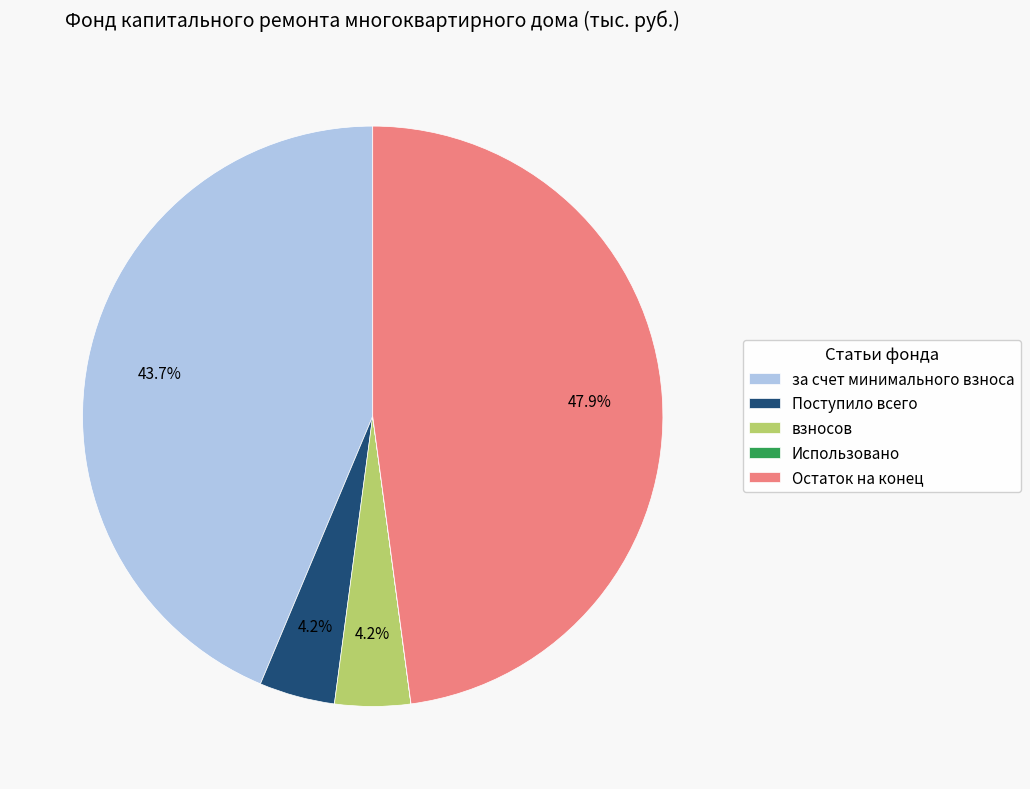

What percentage is the за счет минимального взноса slice, to the nearest percent?

44%